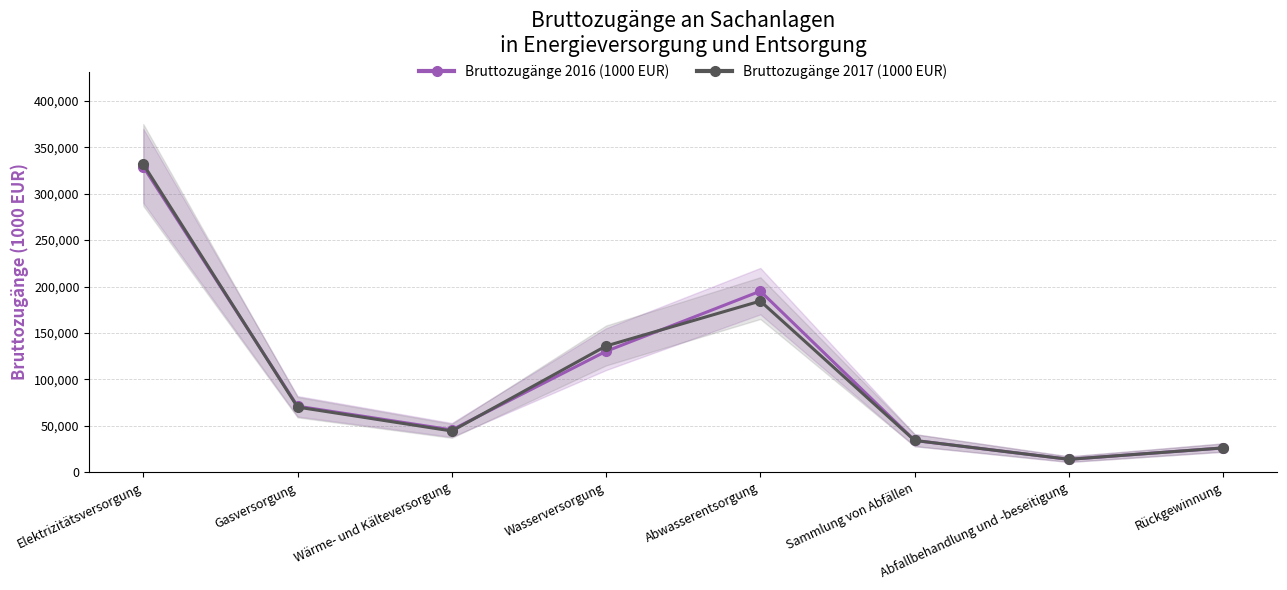

At which label is Bruttozugänge 2017 (1000 EUR) closest to 172773?

Abwasserentsorgung